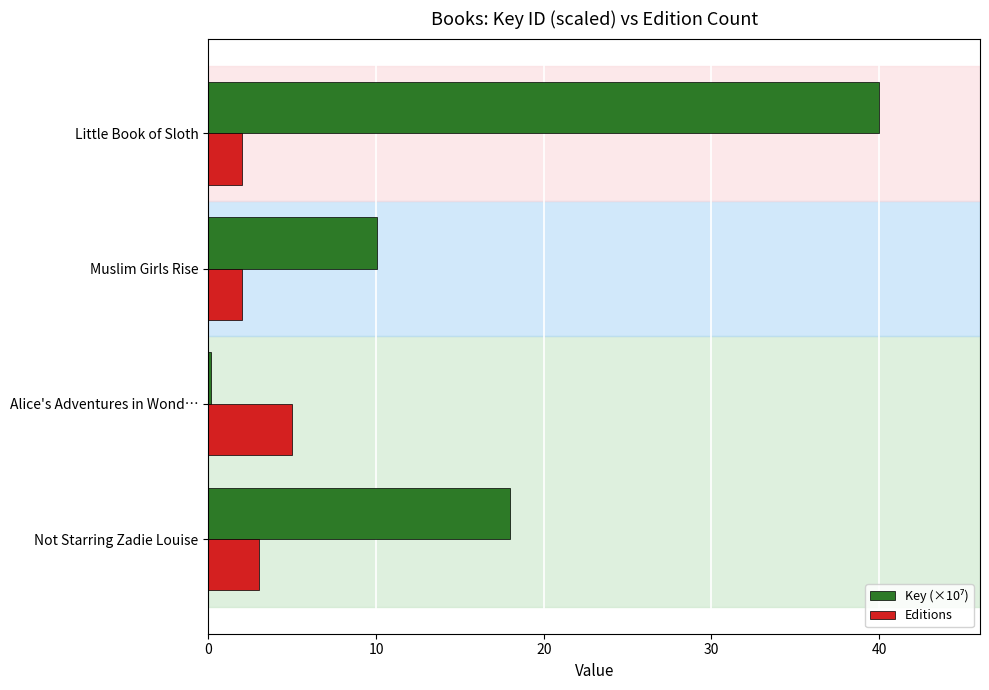

What is the difference between the maximum and minimum values in the Editions series?

3.0